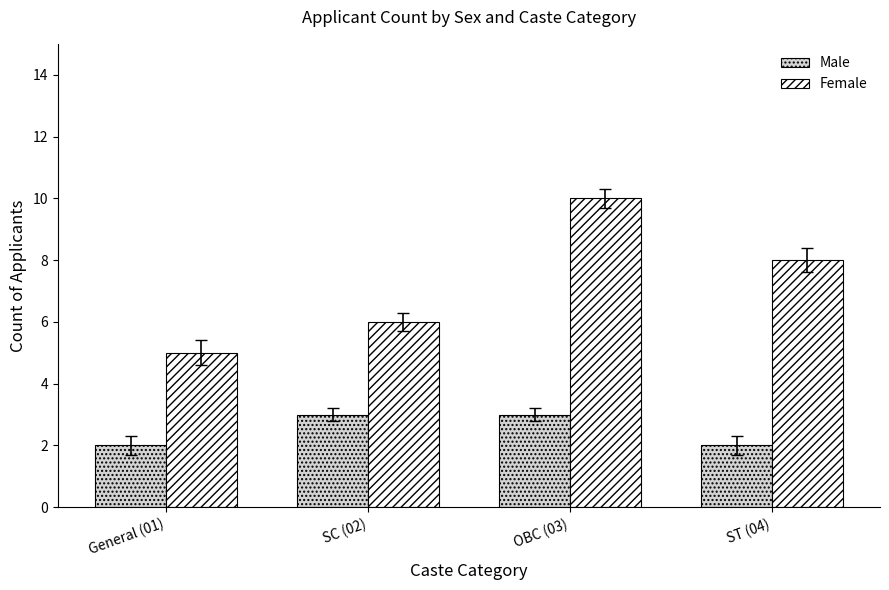

Rank the categories by Female value from lowest to highest.

General (01), SC (02), ST (04), OBC (03)